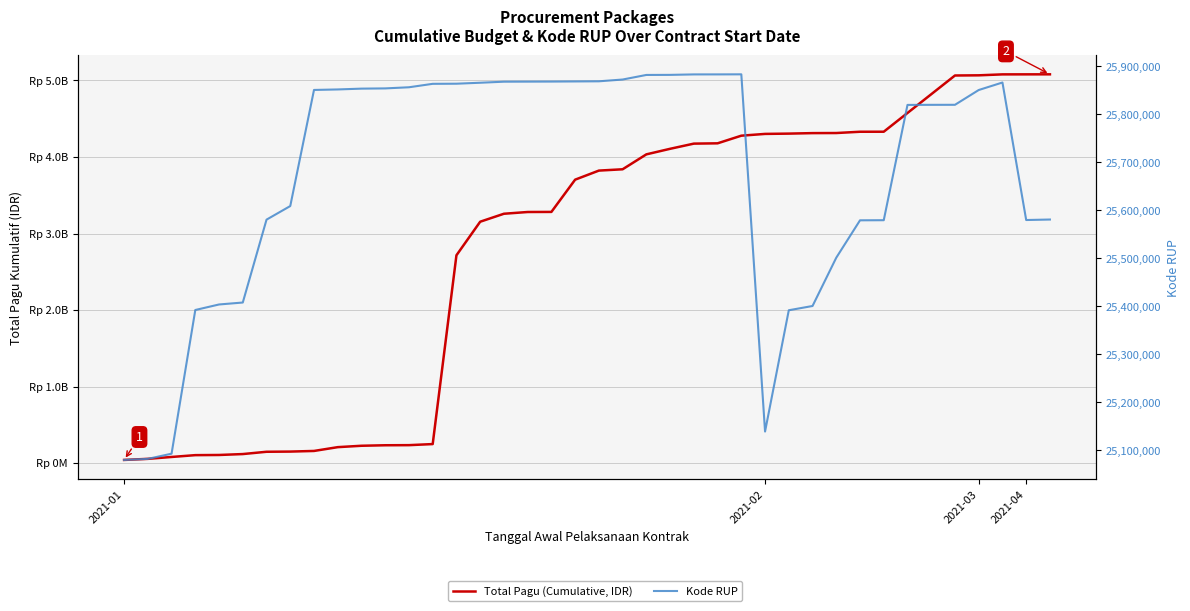

True or false: Total Pagu (Cumulative, IDR) and Kode RUP cross at least once.

False